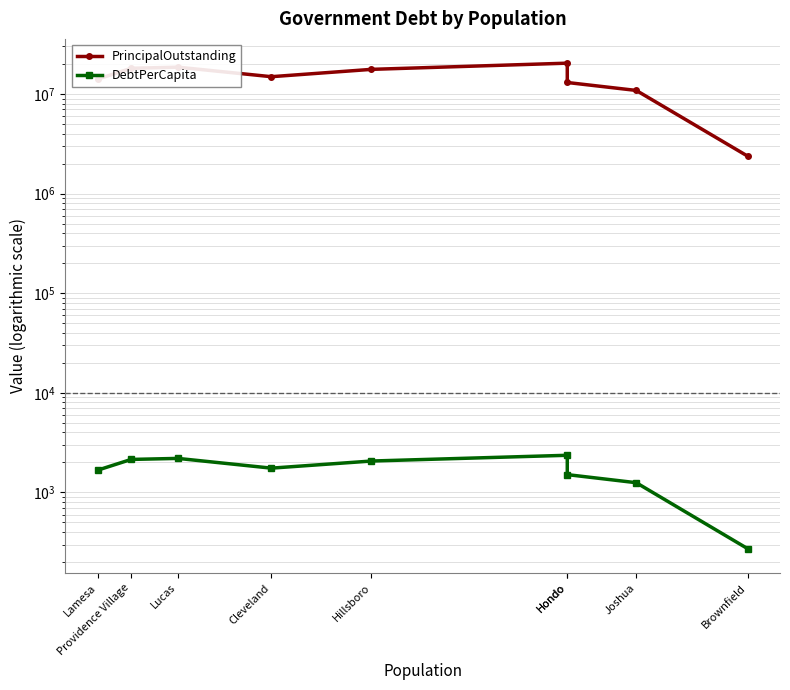

Reading right to left, what are all the values shown in this chart?

PrincipalOutstanding: Brownfield=2380000.0	Joshua=10850000.0	Hondo=13034000.0	Hondo=20380000.0	Hillsboro=17660000.0	Cleveland=14905000.0	Lucas=18575000.0	Providence Village=18094000.0	Lamesa=14106000.0
DebtPerCapita: Brownfield=273.0	Joshua=1251.9	Hondo=1509.3	Hondo=2359.9	Hillsboro=2066.0	Cleveland=1752.9	Lucas=2195.4	Providence Village=2143.8	Lamesa=1674.3